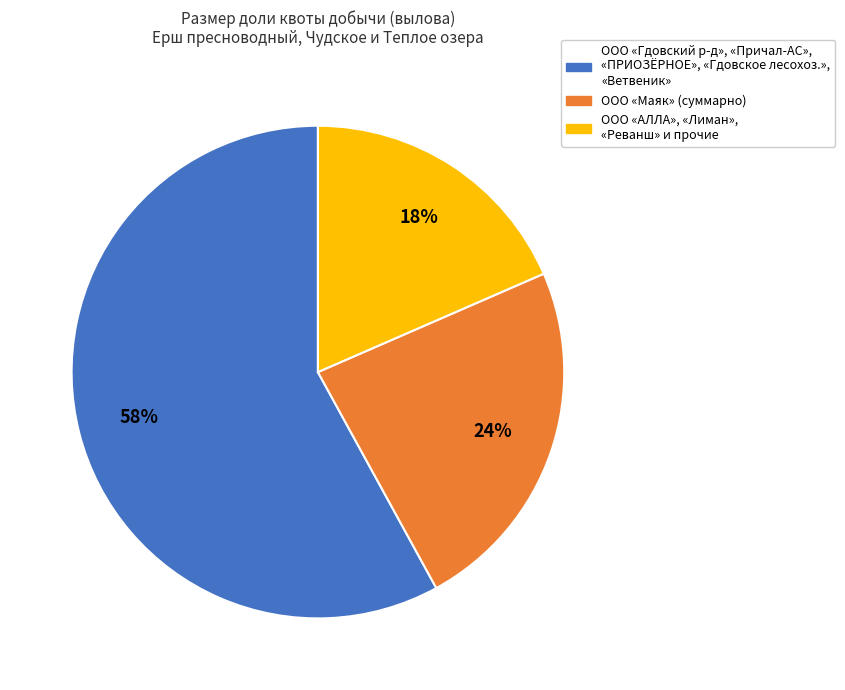

To the nearest percent, what is the difference between the largest and smallest slice percentages?

40%